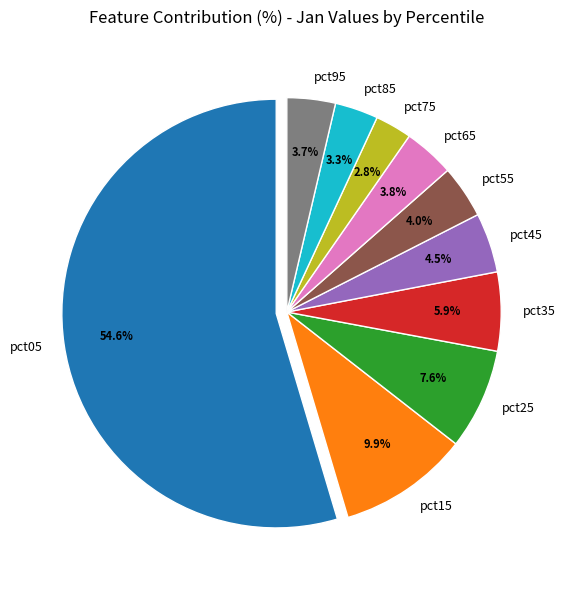

How many segments does this pie chart have?

10